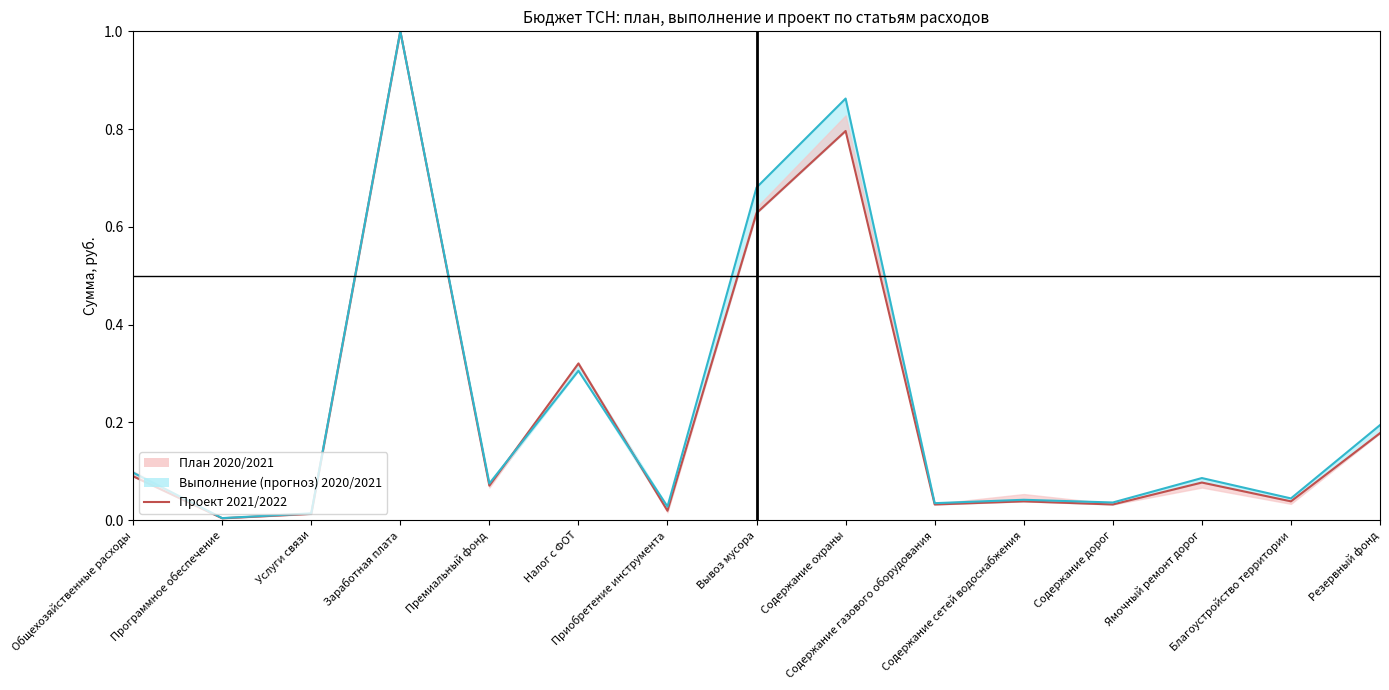

At which category does Выполнение (прогноз) 2020/2021_line reach its first local peak?

Заработная плата